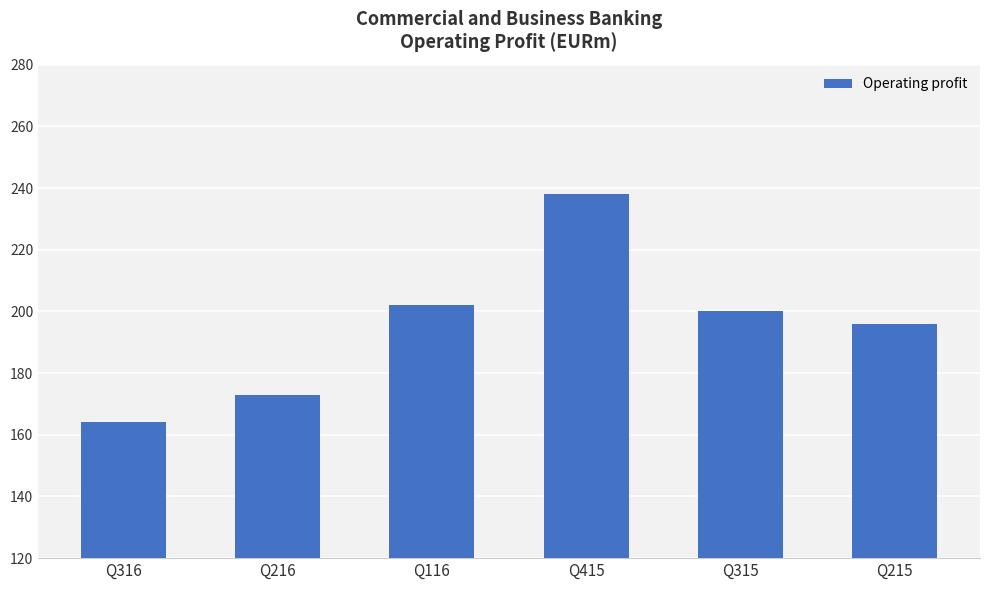

Which has a higher value, Q315 or Q216?

Q315